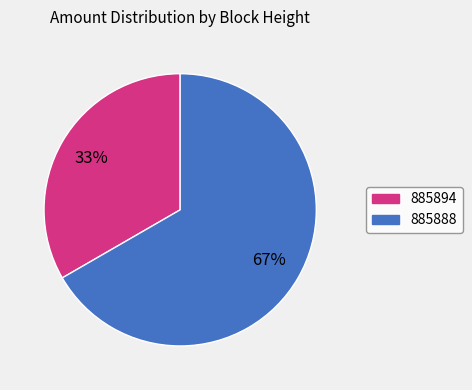

To the nearest percent, what is the average slice percentage?

50%